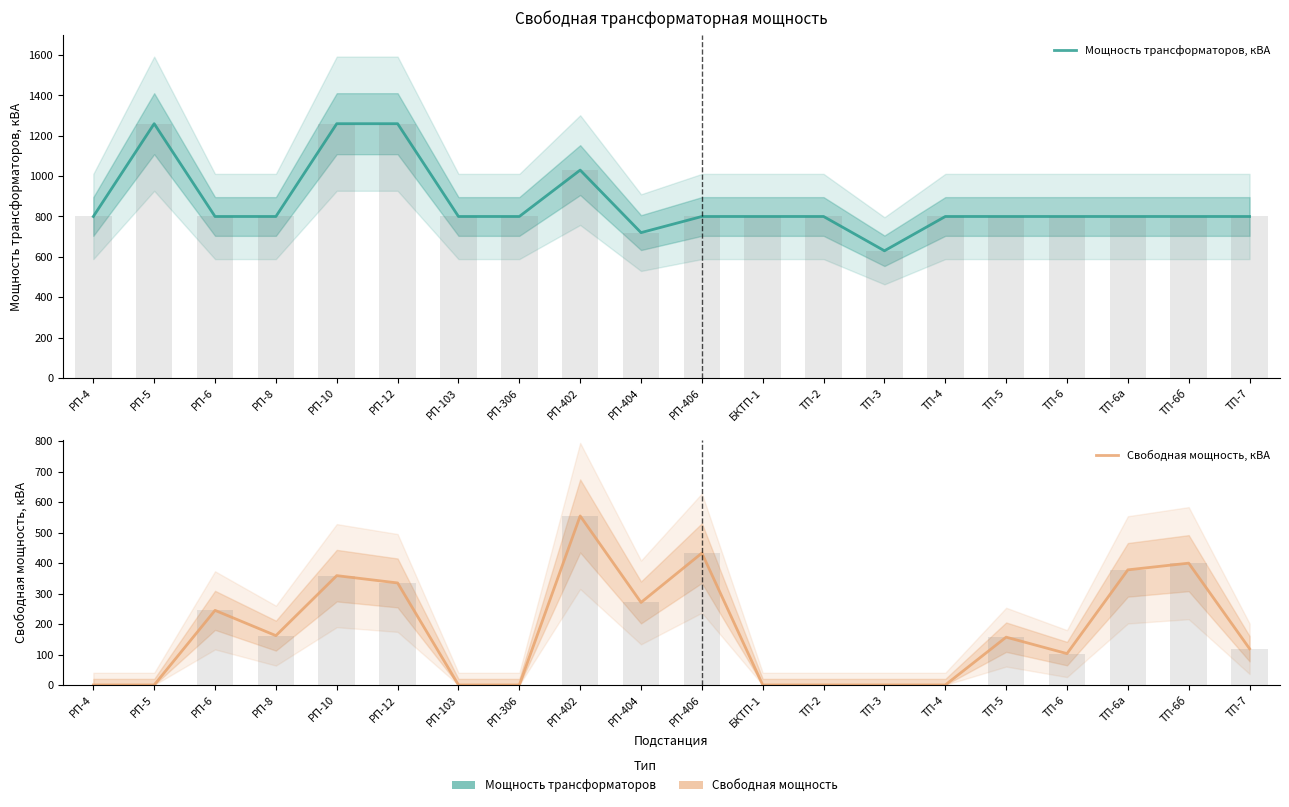

The value of Свободная мощность, кВА at РП-4 is -250. True or false?

False